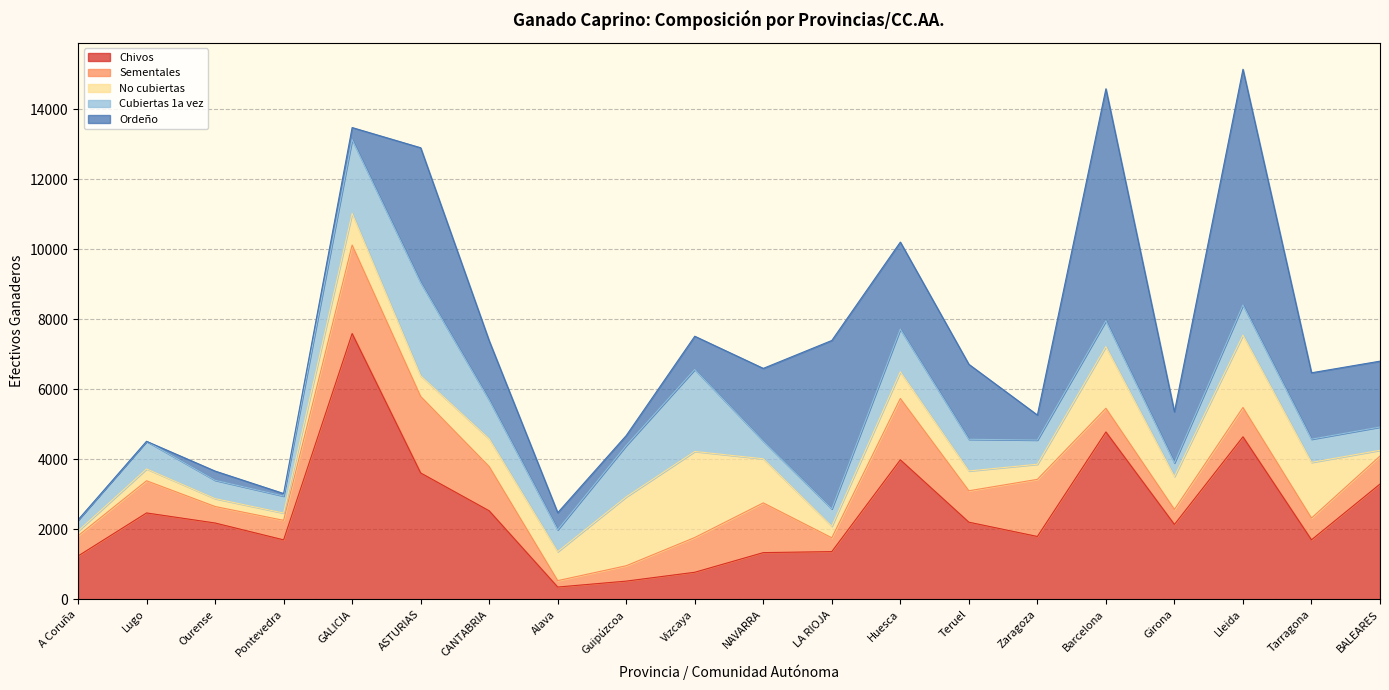

Which series has the largest total across all categories?

Chivos